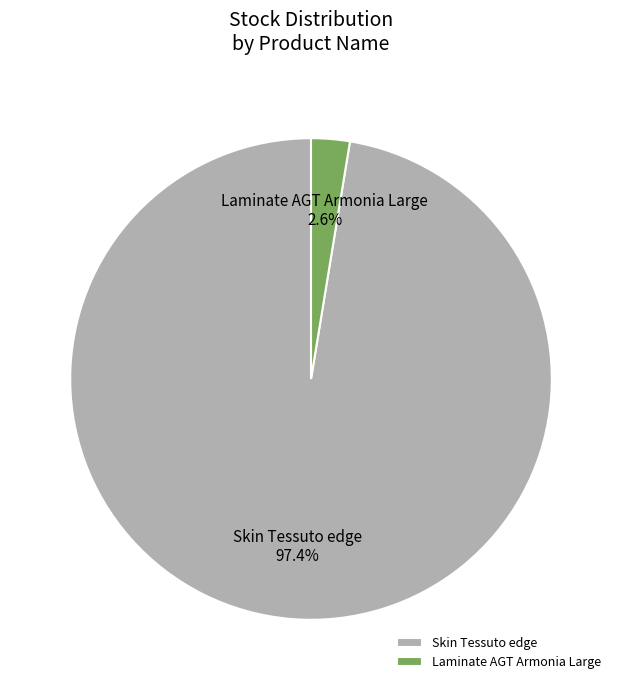

Between Laminate AGT Armonia Large 2.6% and Skin Tessuto edge 97.4%, which is larger?

Skin Tessuto edge 97.4%